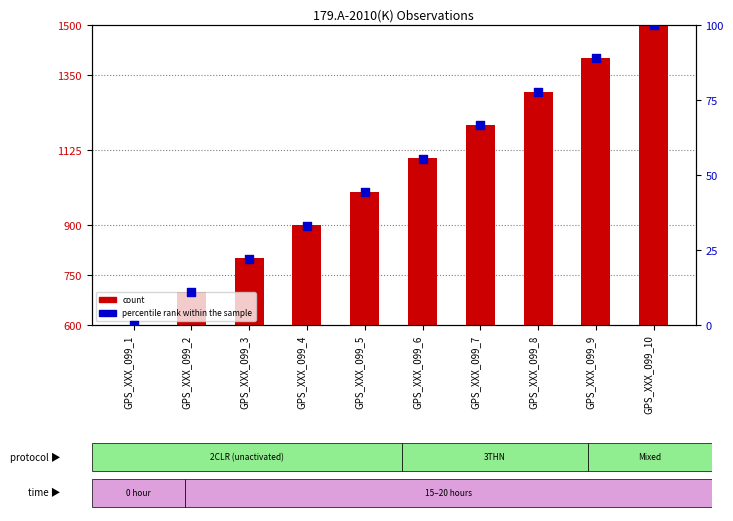

At which category is the sum across all series the highest?

GPS_XXX_099_10